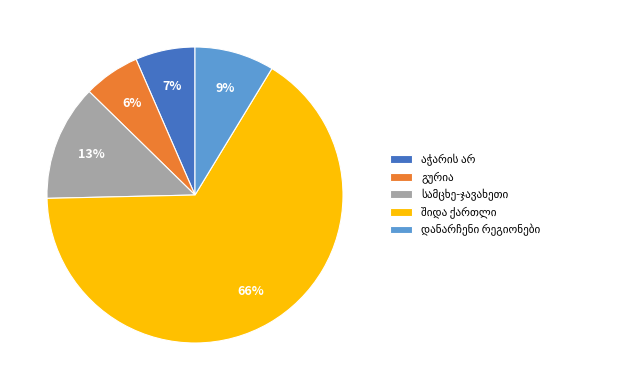

To the nearest percent, what is the average slice percentage?

20%